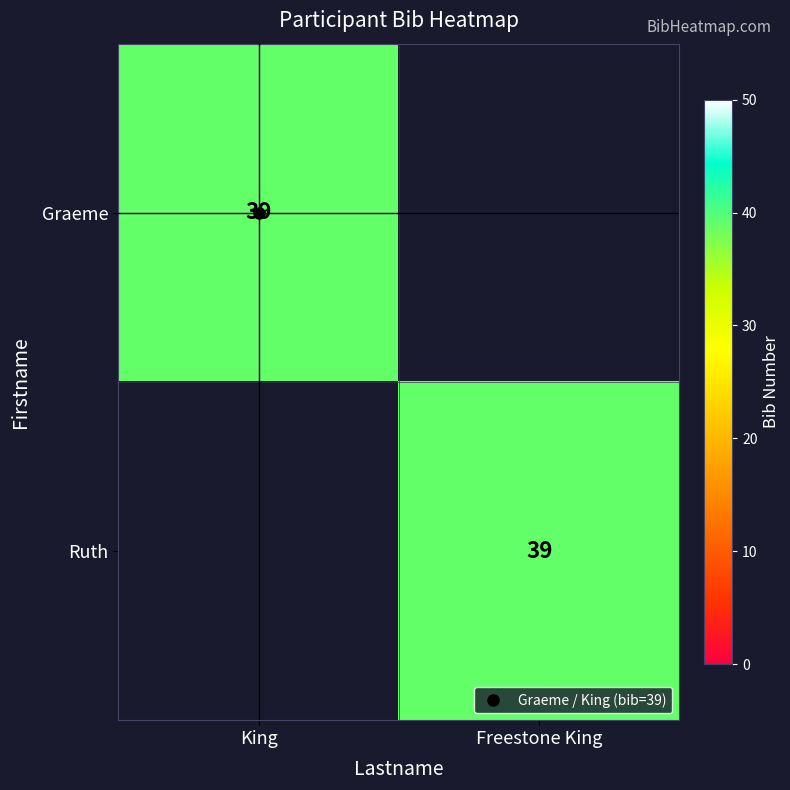

What is the sum of the Ruth values at Freestone King and King?

39